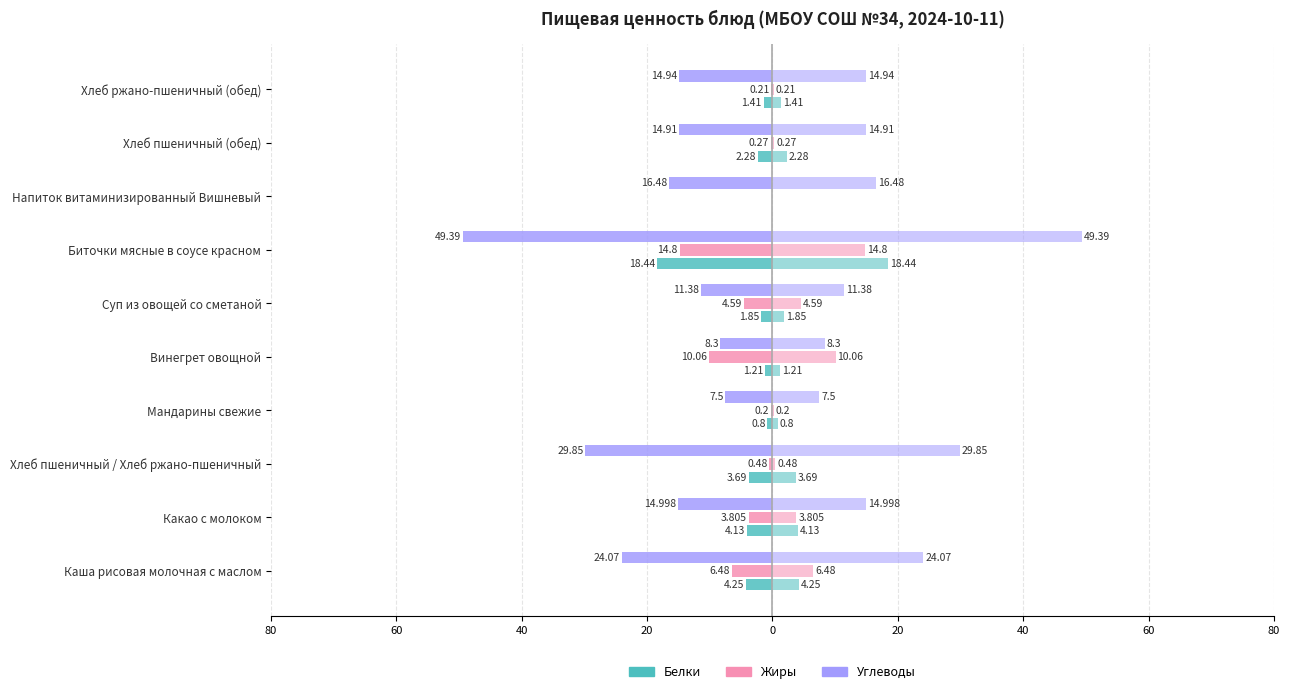

What is the sum of all Белки values?

-38.1